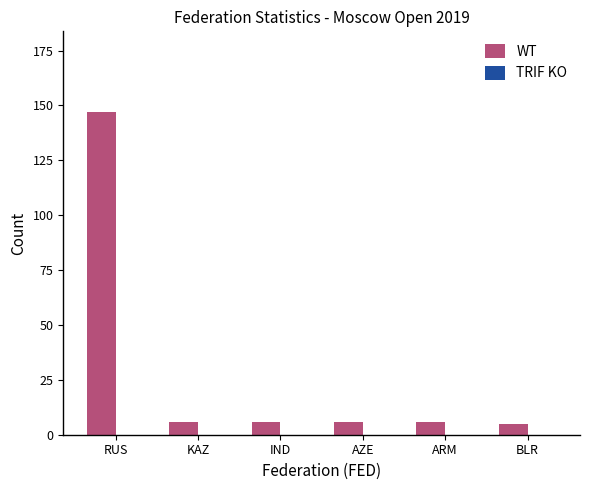

Are the bars grouped side by side (vs. stacked)?

No